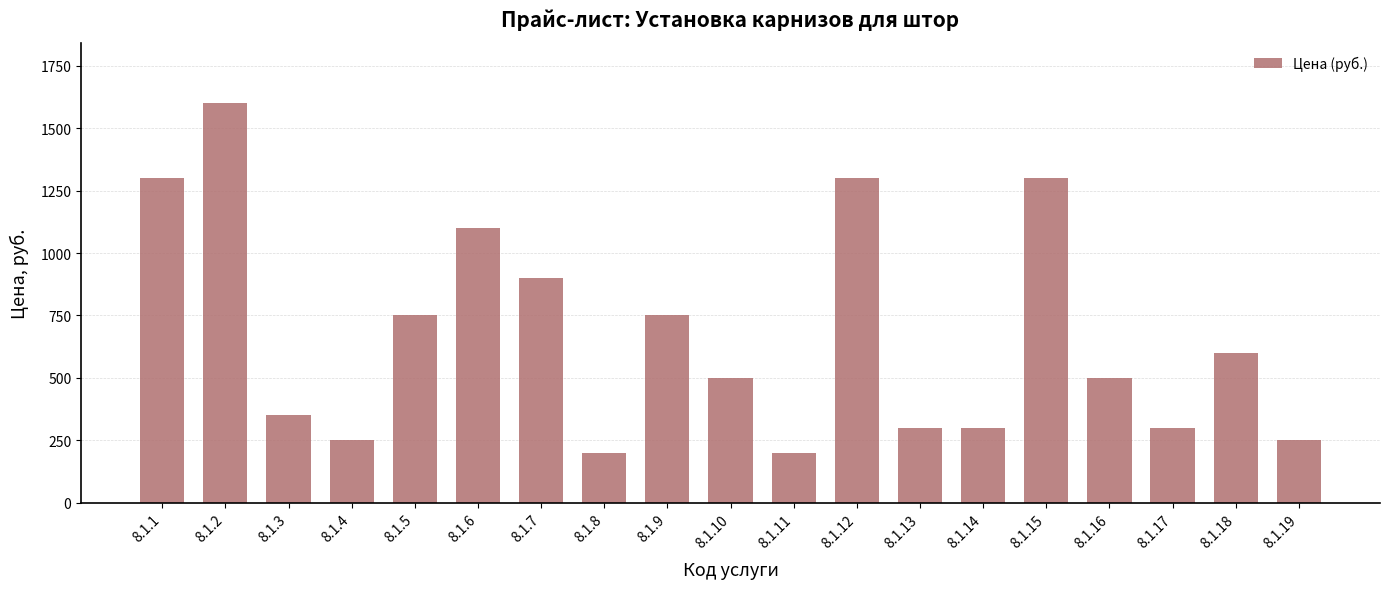

Are the bars horizontal?

No